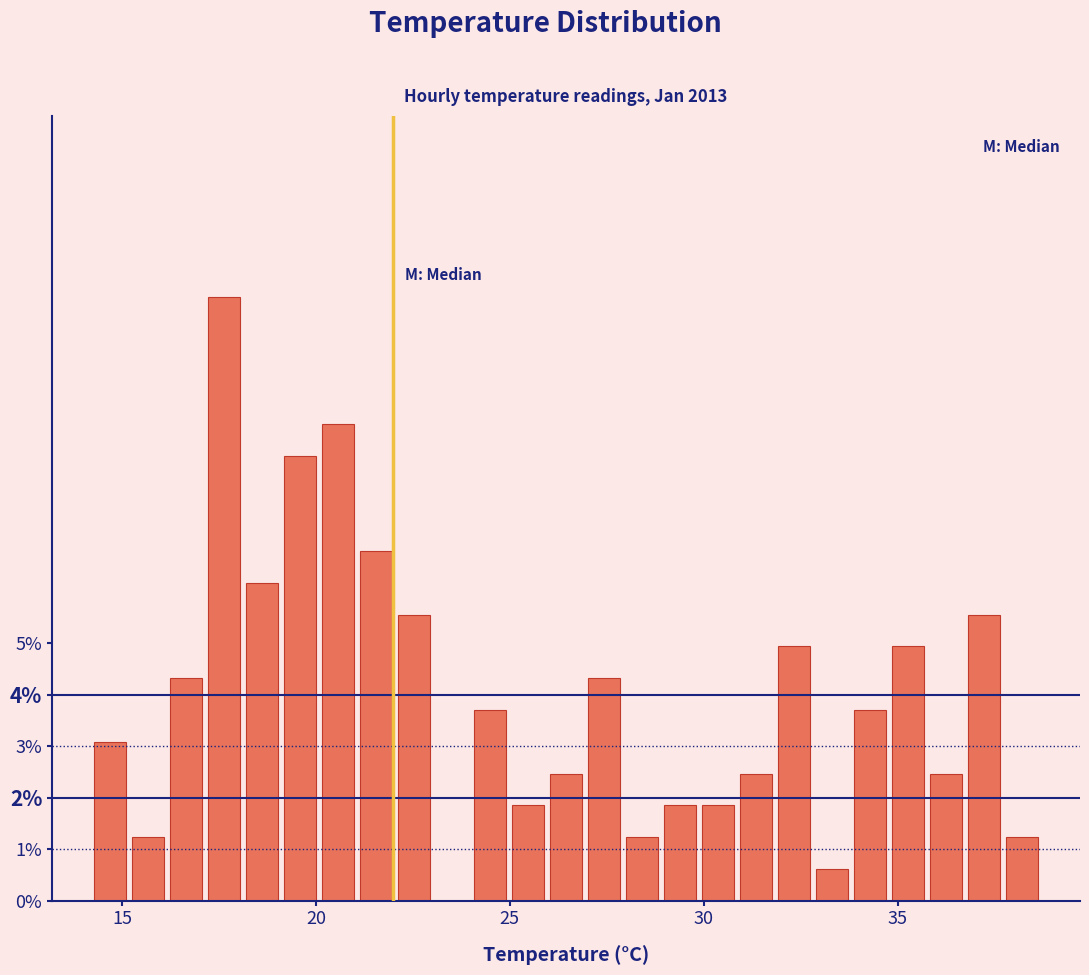

Read against the x-axis, roughly where is the centre of the tallest bar?

17.5